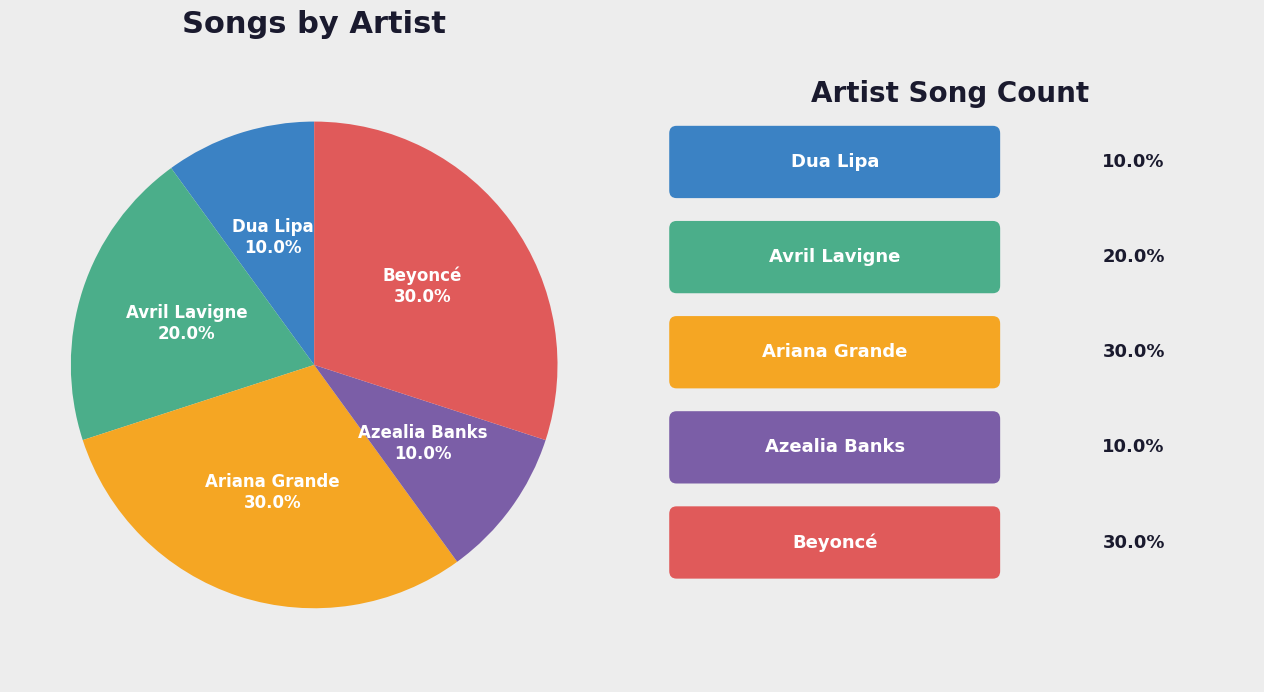

Is there a majority slice in this chart?

No